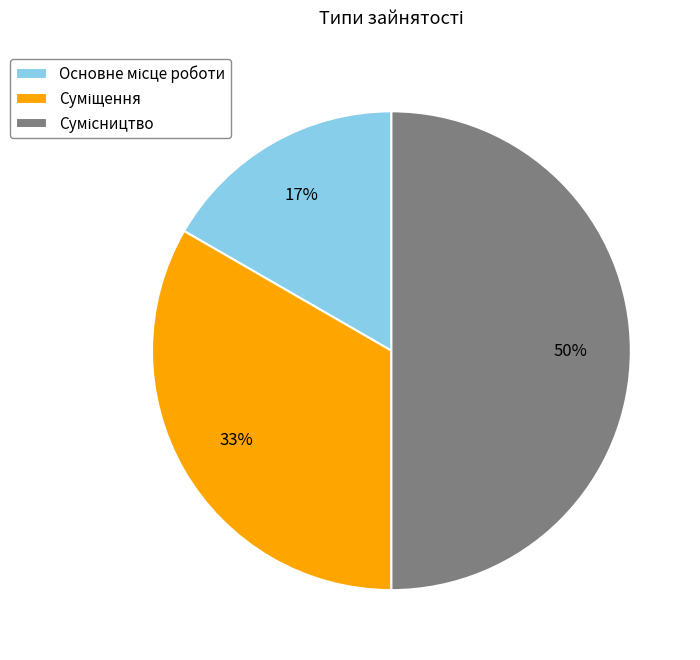

How many segments does this pie chart have?

3